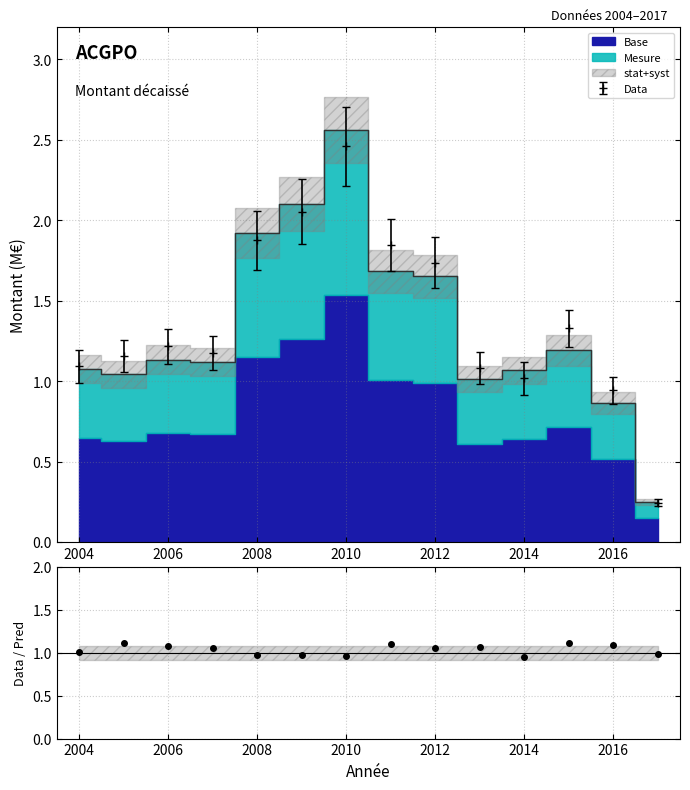

The value at 2017 is 0.2. True or false?

True